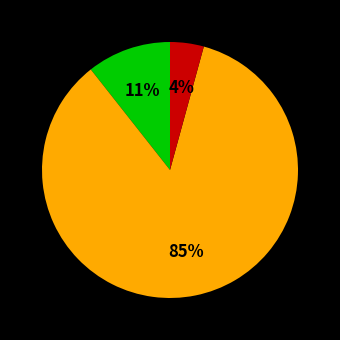

To the nearest percent, what is the difference between the largest and smallest slice percentages?

81%